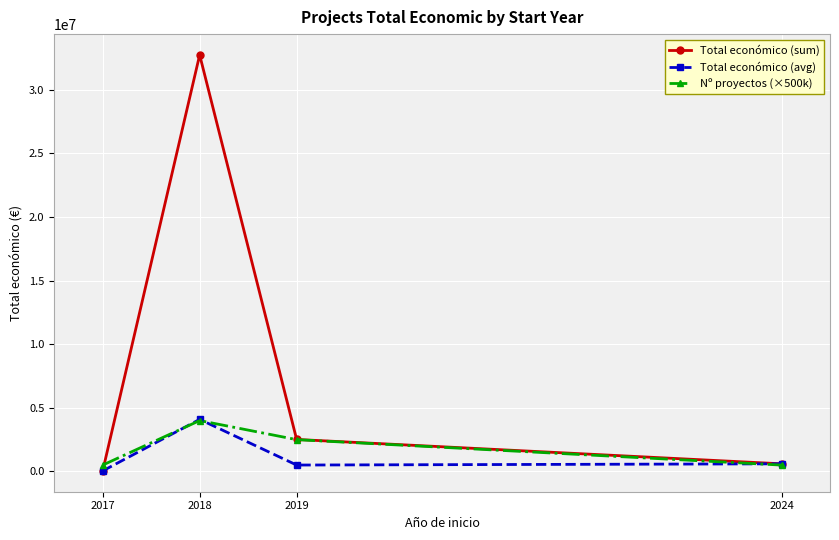

Does the chart have visible grid lines?

Yes